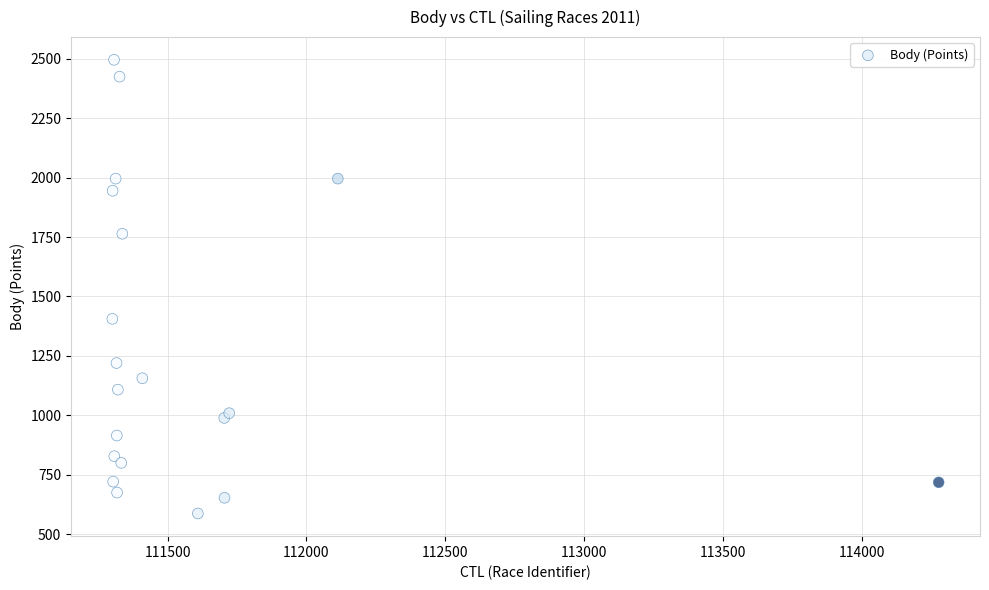

What Y value in the scatter plot is closest to 1541?

1406